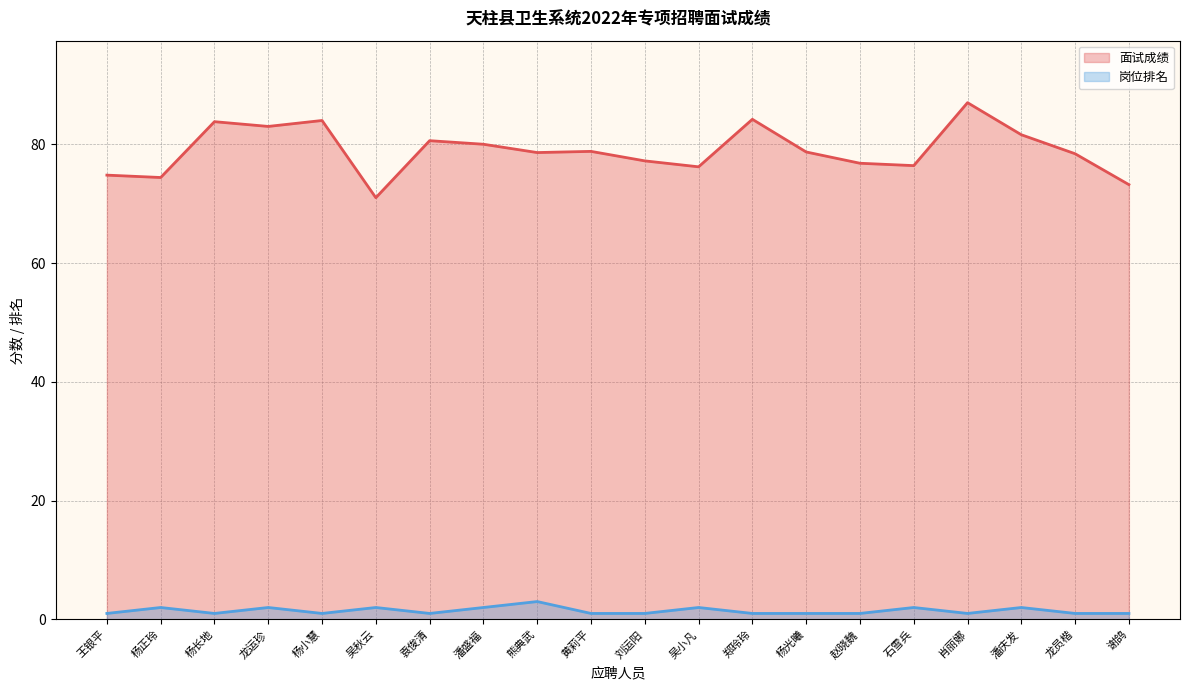

What is the average value of the 岗位排名 series?

1.4